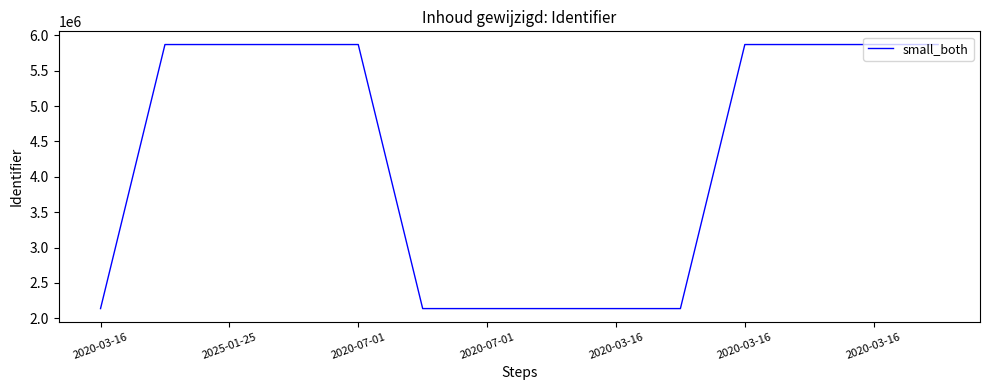

What is the minimum value shown in the chart?

2137578